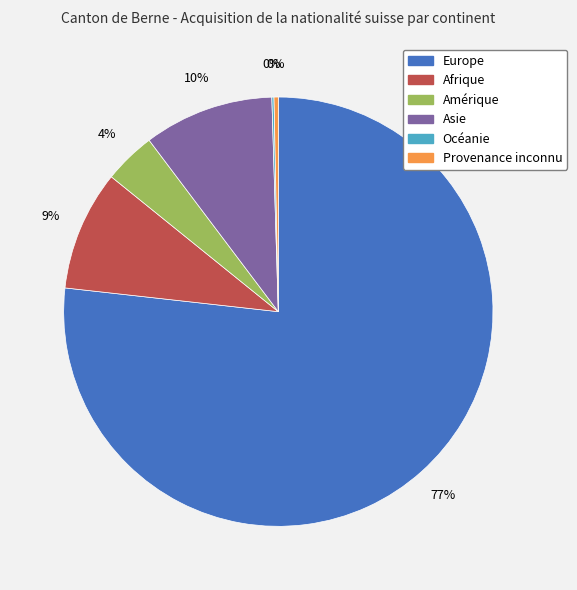

Which slice represents more than half of the pie?

Europe